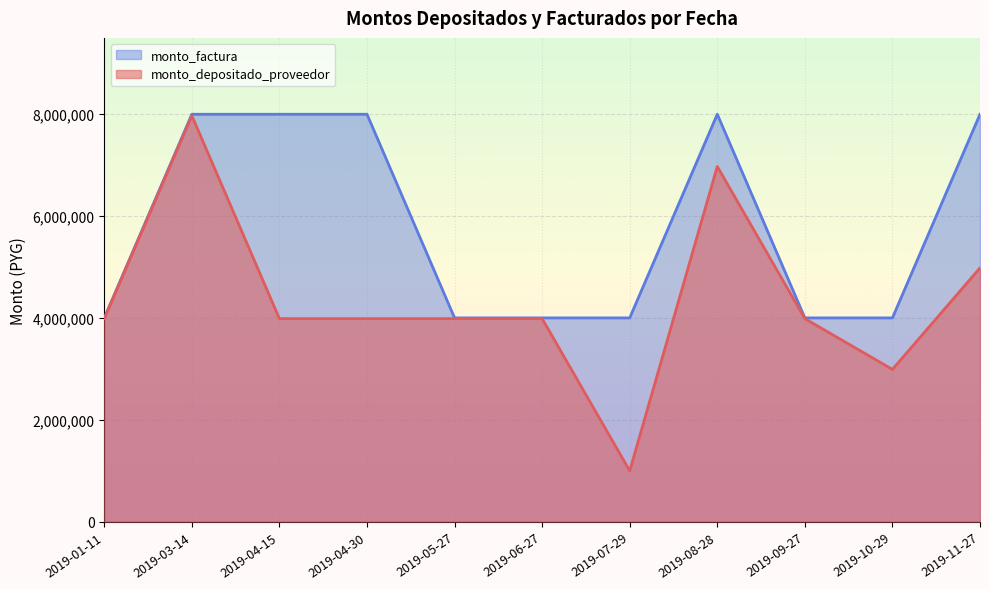

How many series are shown in this chart?

2